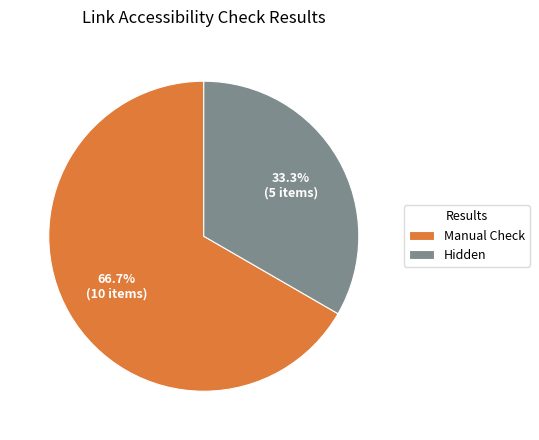

Which slice is the largest?

Manual Check